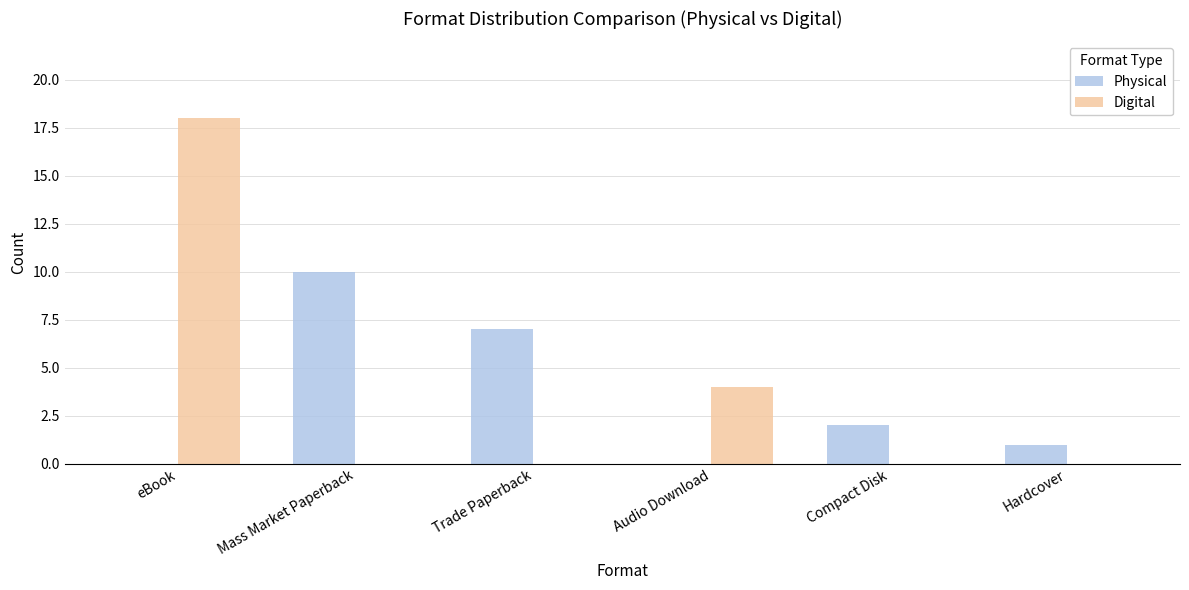

What is the highest value of the Physical series?

10